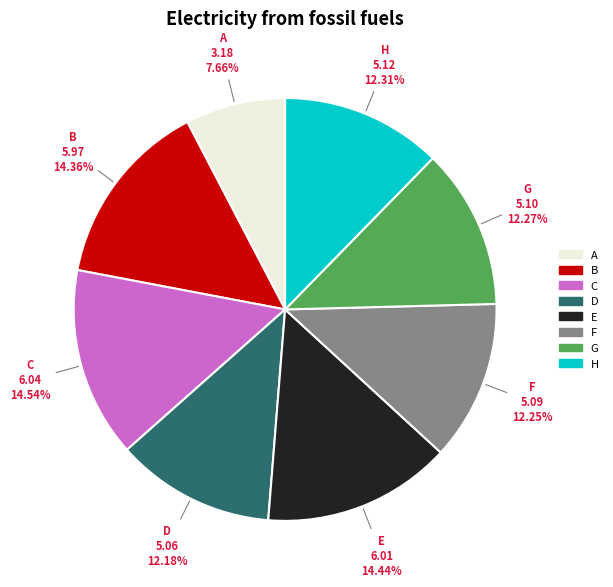

To the nearest percent, what is the average slice percentage?

12%